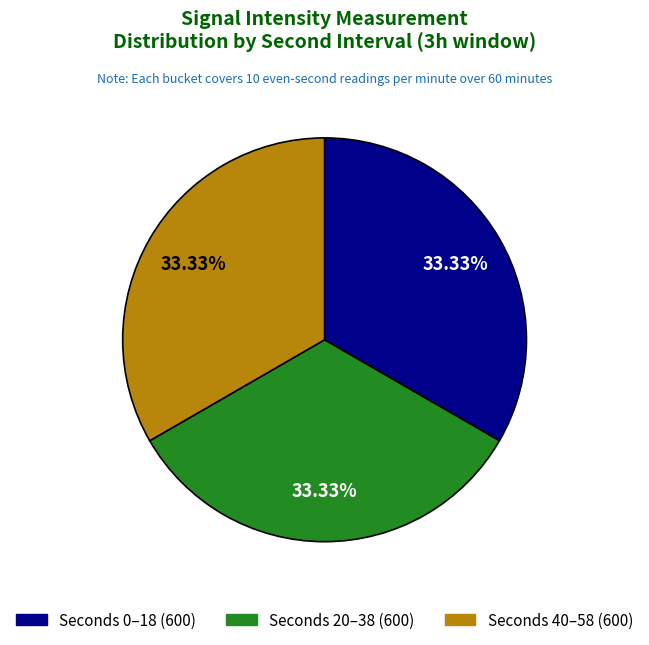

How many slices are in this pie chart?

3